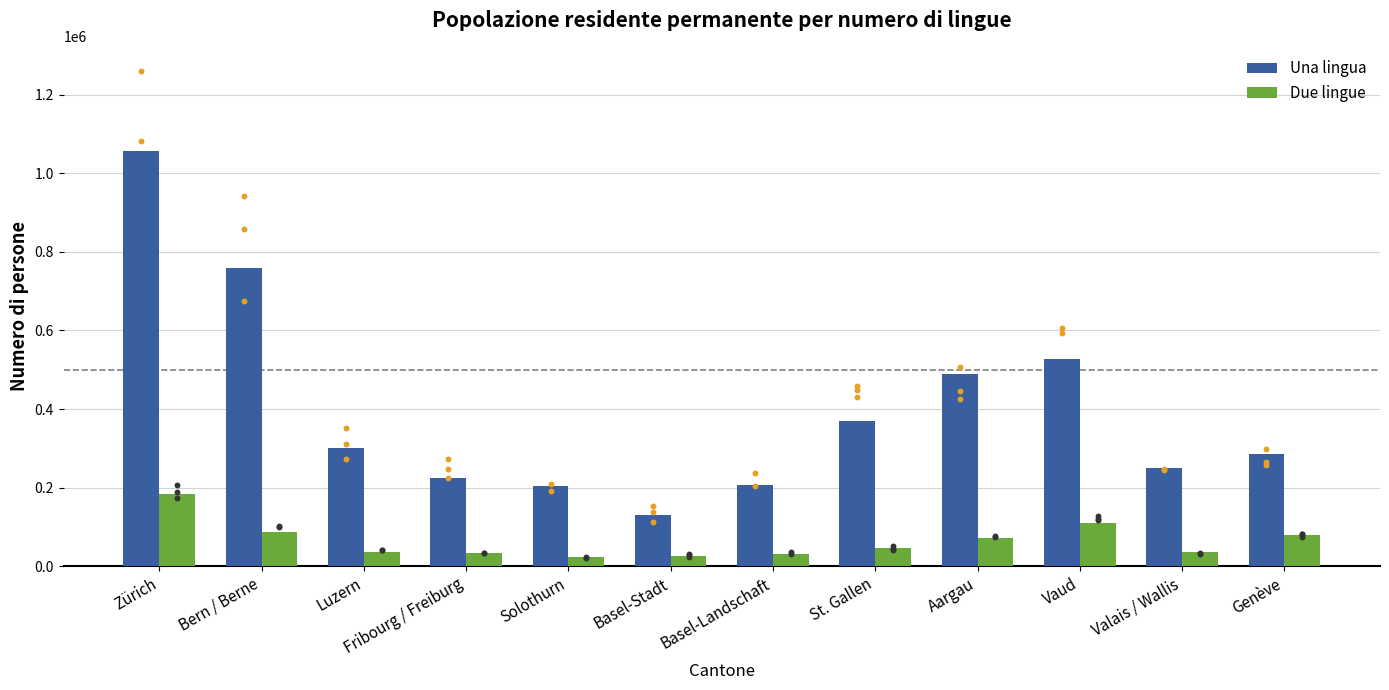

At how many categories does at least one series exceed 865040?

1